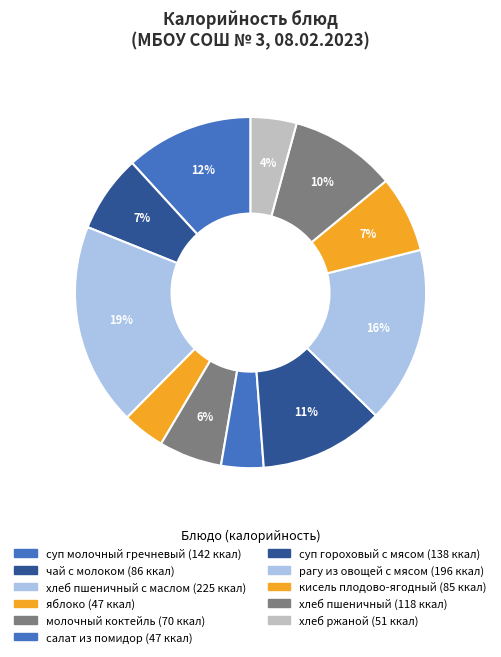

Rank the categories by value from lowest to highest.

яблоко, салат из помидор, хлеб ржаной, молочный коктейль, кисель плодово-ягодный, чай с молоком, хлеб пшеничный, суп гороховый с мясом, суп молочный гречневый, рагу из овощей с мясом, хлеб пшеничный с маслом